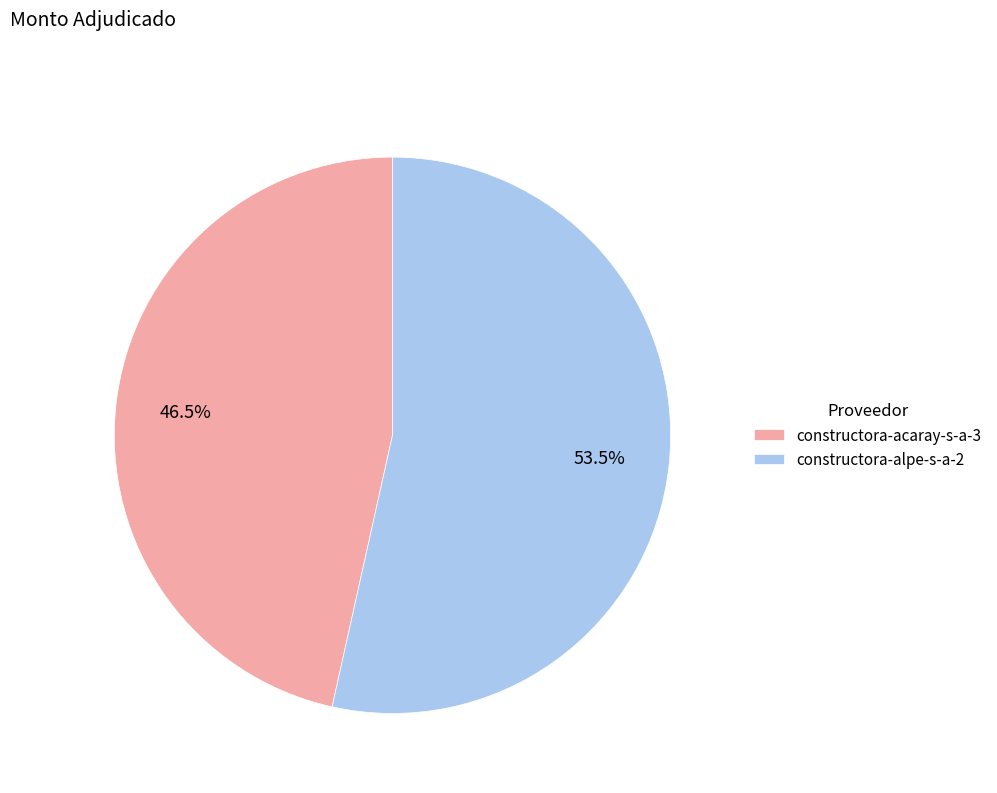

Which category has the biggest portion of the pie?

constructora-alpe-s-a-2